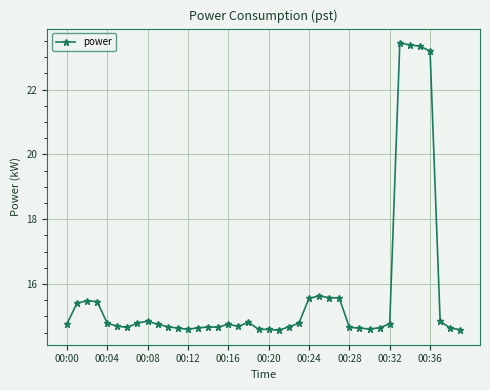

What is the difference between the maximum and minimum values?

8.9